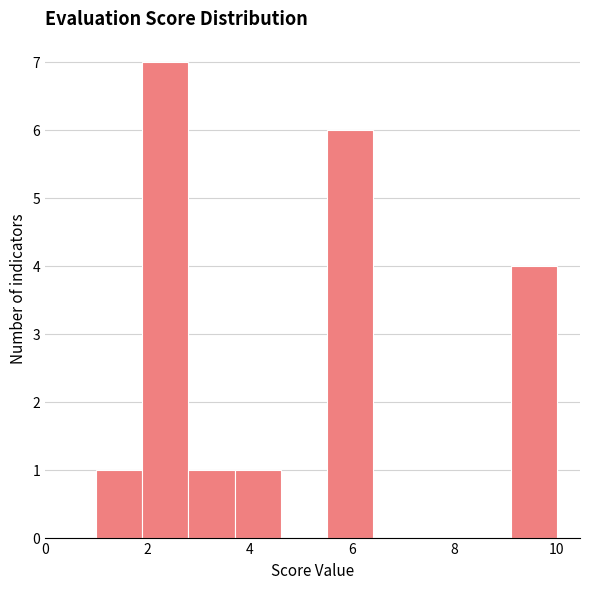

Over which range of the x-axis is the bar tallest?

1.9 to 2.8